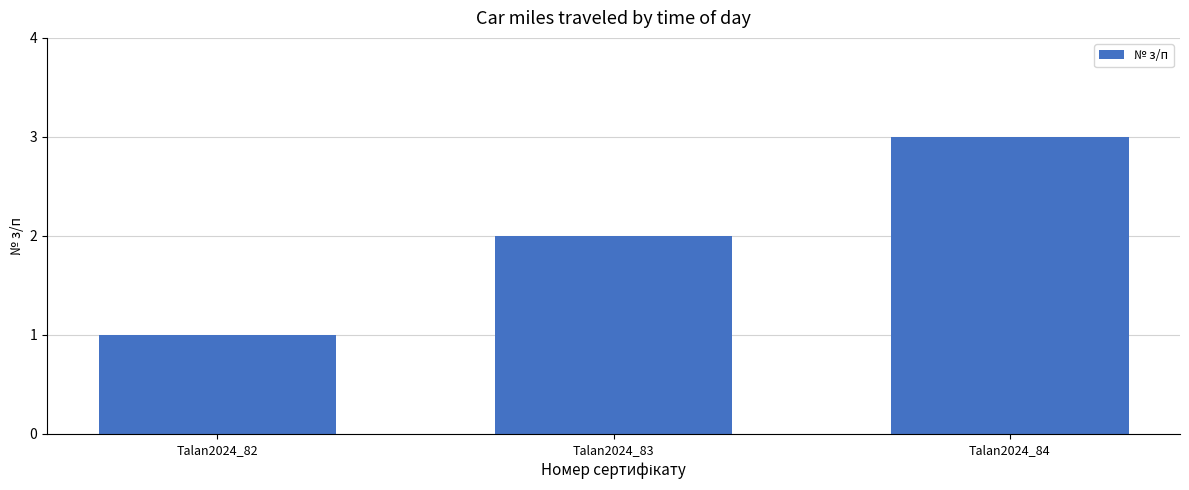

Reading right to left, transcribe all the data shown in this chart.

Talan2024_84=3	Talan2024_83=2	Talan2024_82=1